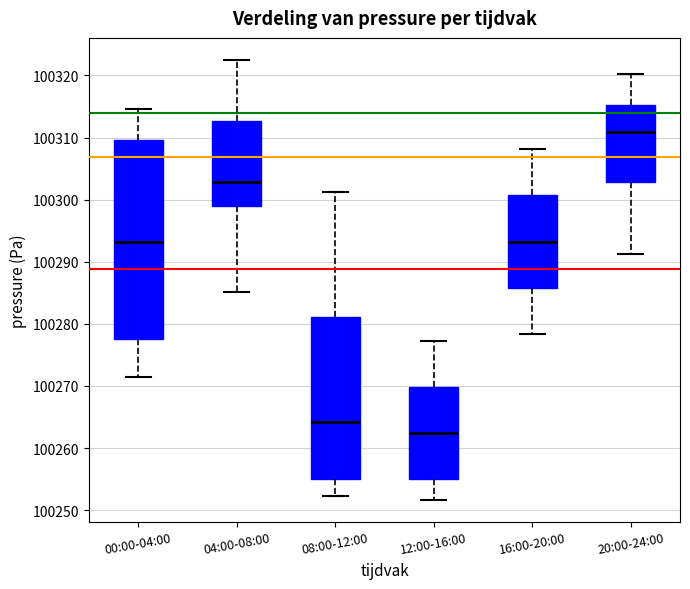

Where does the lower whisker of the box for 20:00-24:00 end on the y-axis? The values are not printed on the chart, so give them approximately, as read against the axis.

100291